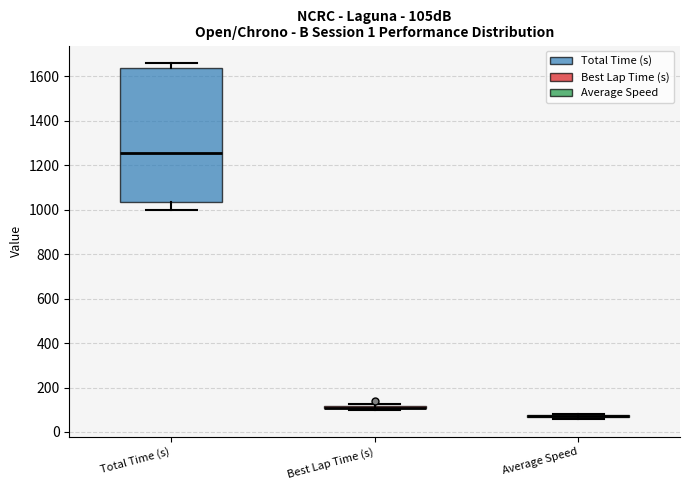

Where is the lower edge of the box for Best Lap Time (s) on the y-axis? The values are not printed on the chart, so give them approximately, as read against the axis.

100